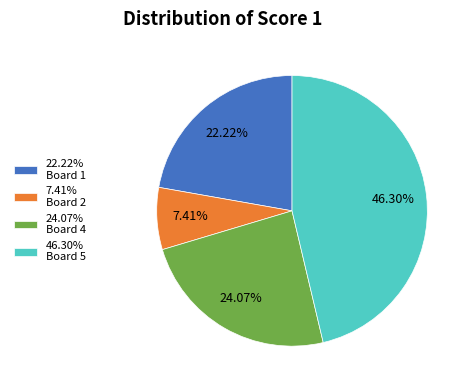

How many segments does this pie chart have?

4